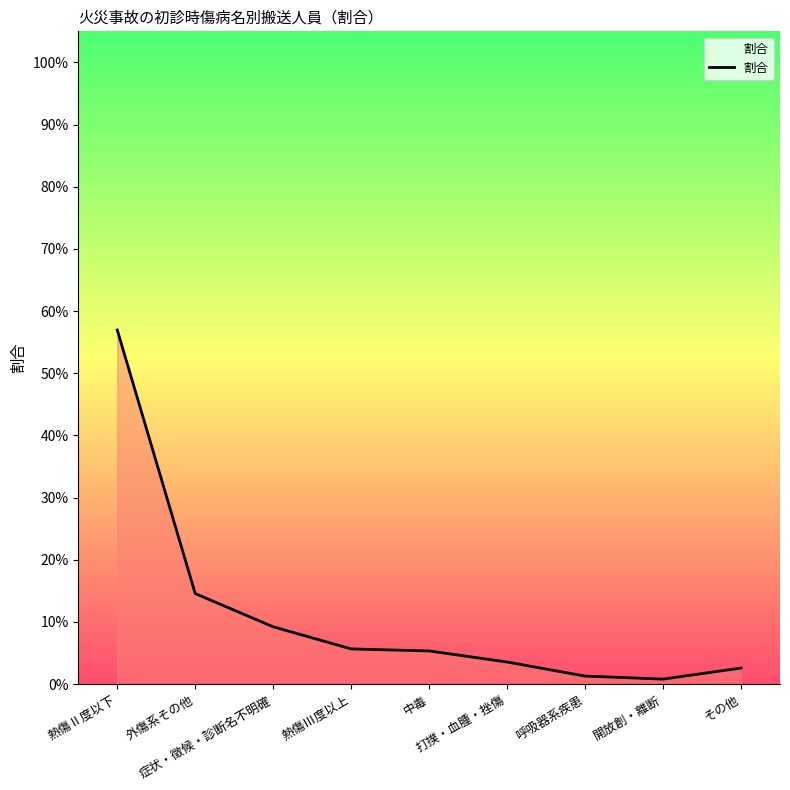

What is the label of the 9th point from the right?

熱傷Ⅱ度以下